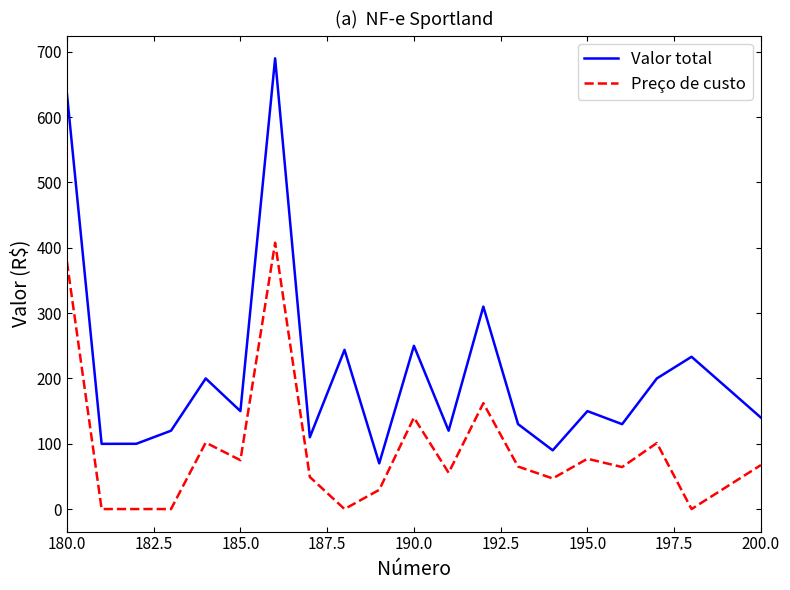

What is the sum of all Preço de custo values?

1820.2